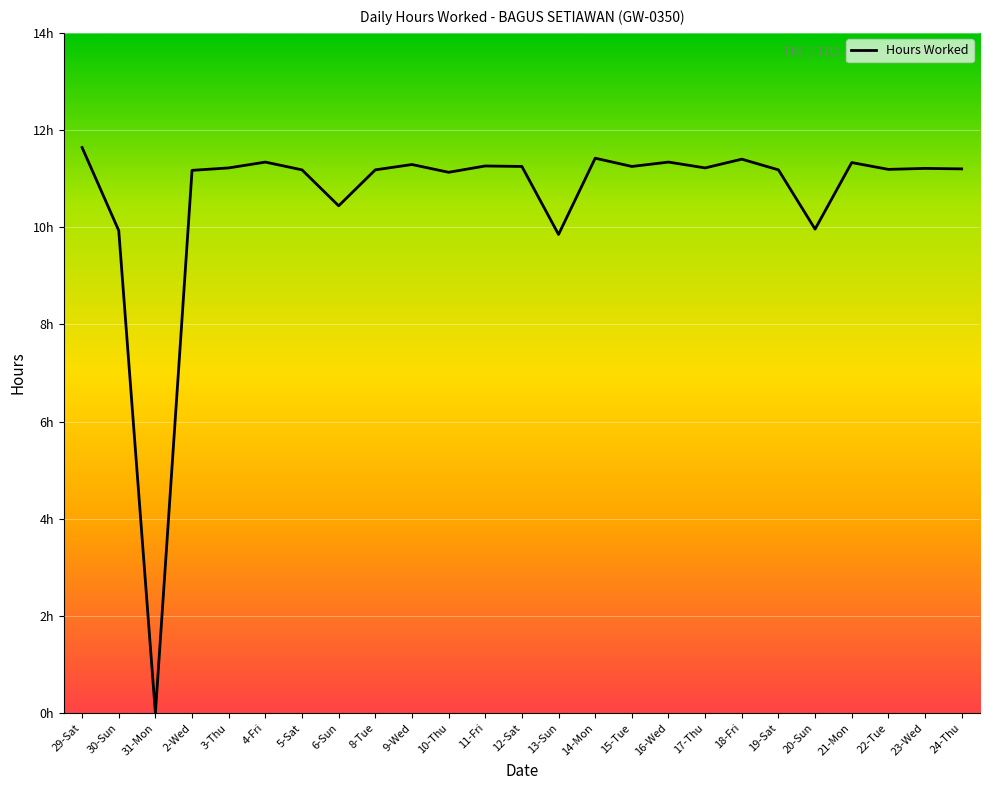

Rank the categories by value from lowest to highest.

31-Mon, 13-Sun, 30-Sun, 20-Sun, 6-Sun, 10-Thu, 2-Wed, 5-Sat, 8-Tue, 19-Sat, 22-Tue, 24-Thu, 23-Wed, 3-Thu, 17-Thu, 12-Sat, 15-Tue, 11-Fri, 9-Wed, 21-Mon, 4-Fri, 16-Wed, 18-Fri, 14-Mon, 29-Sat